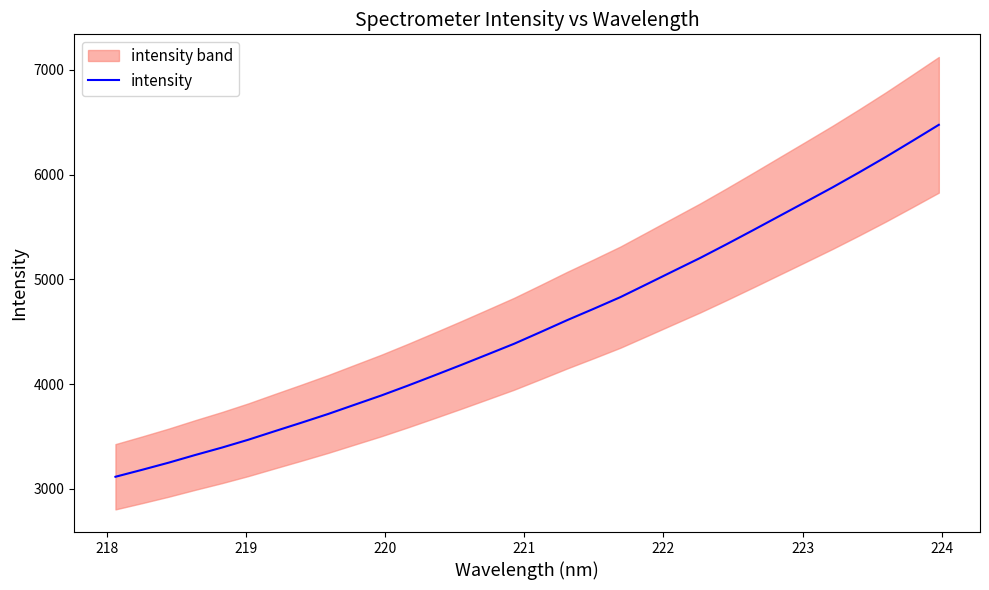

How many values exceed 4498?

16